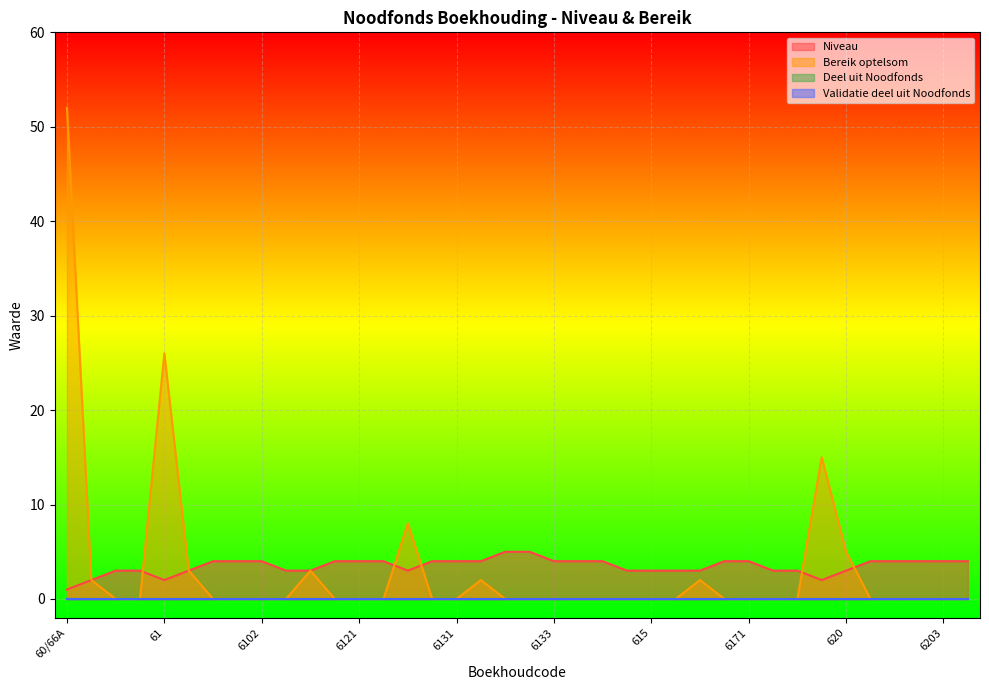

True or false: Bereik optelsom has more than 2 points higher than both neighbors.

True